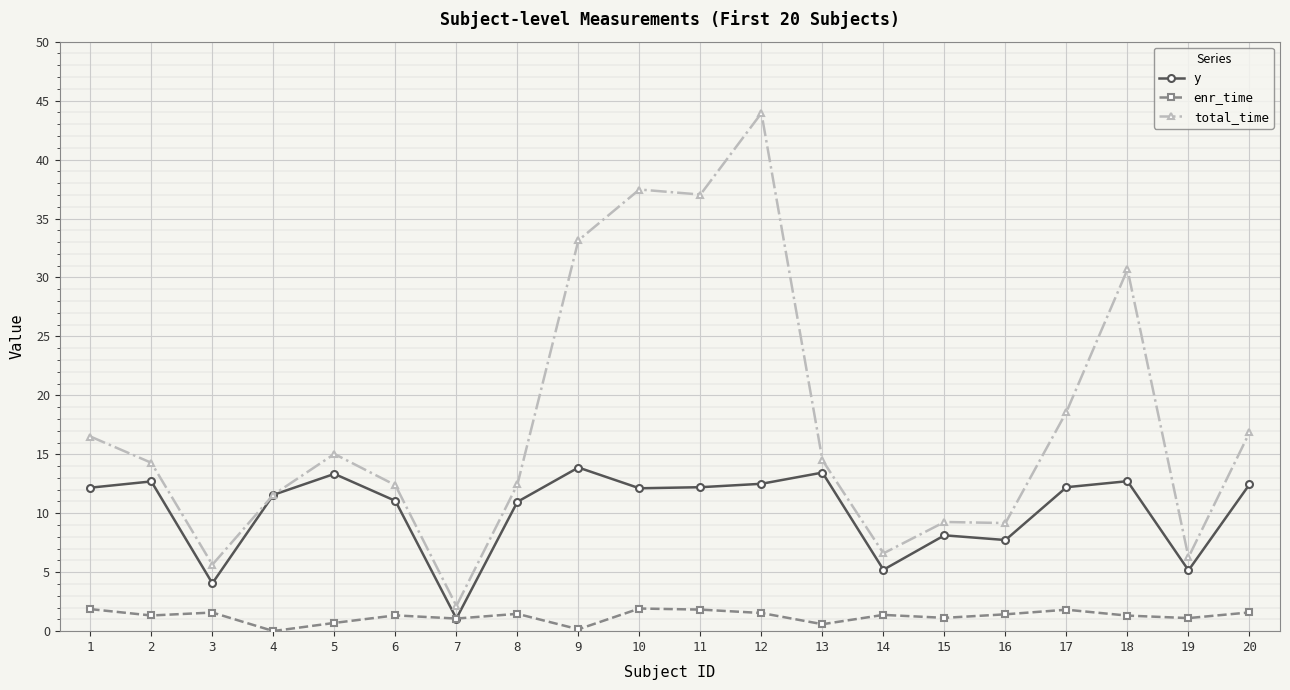

What is the difference between the maximum and minimum values in the enr_time series?

1.9